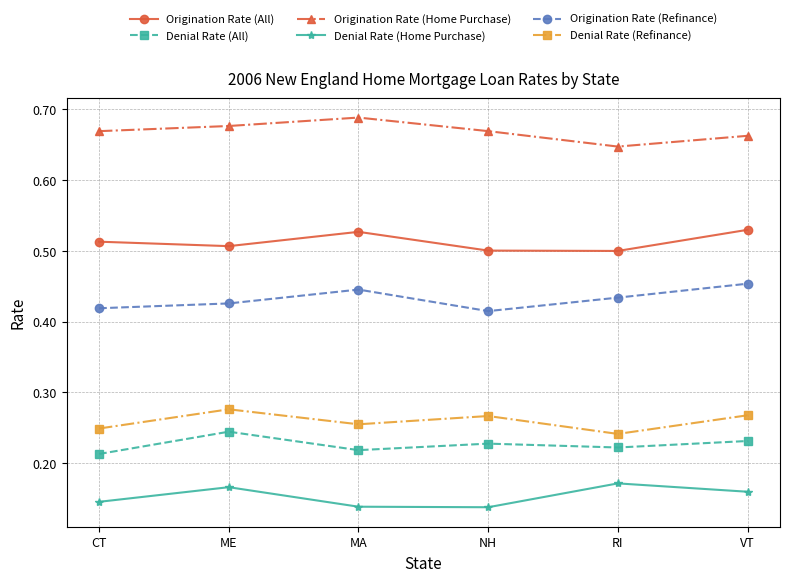

At VT, list the series in order from smallest to largest.

Denial Rate (Home Purchase), Denial Rate (All), Denial Rate (Refinance), Origination Rate (Refinance), Origination Rate (All), Origination Rate (Home Purchase)